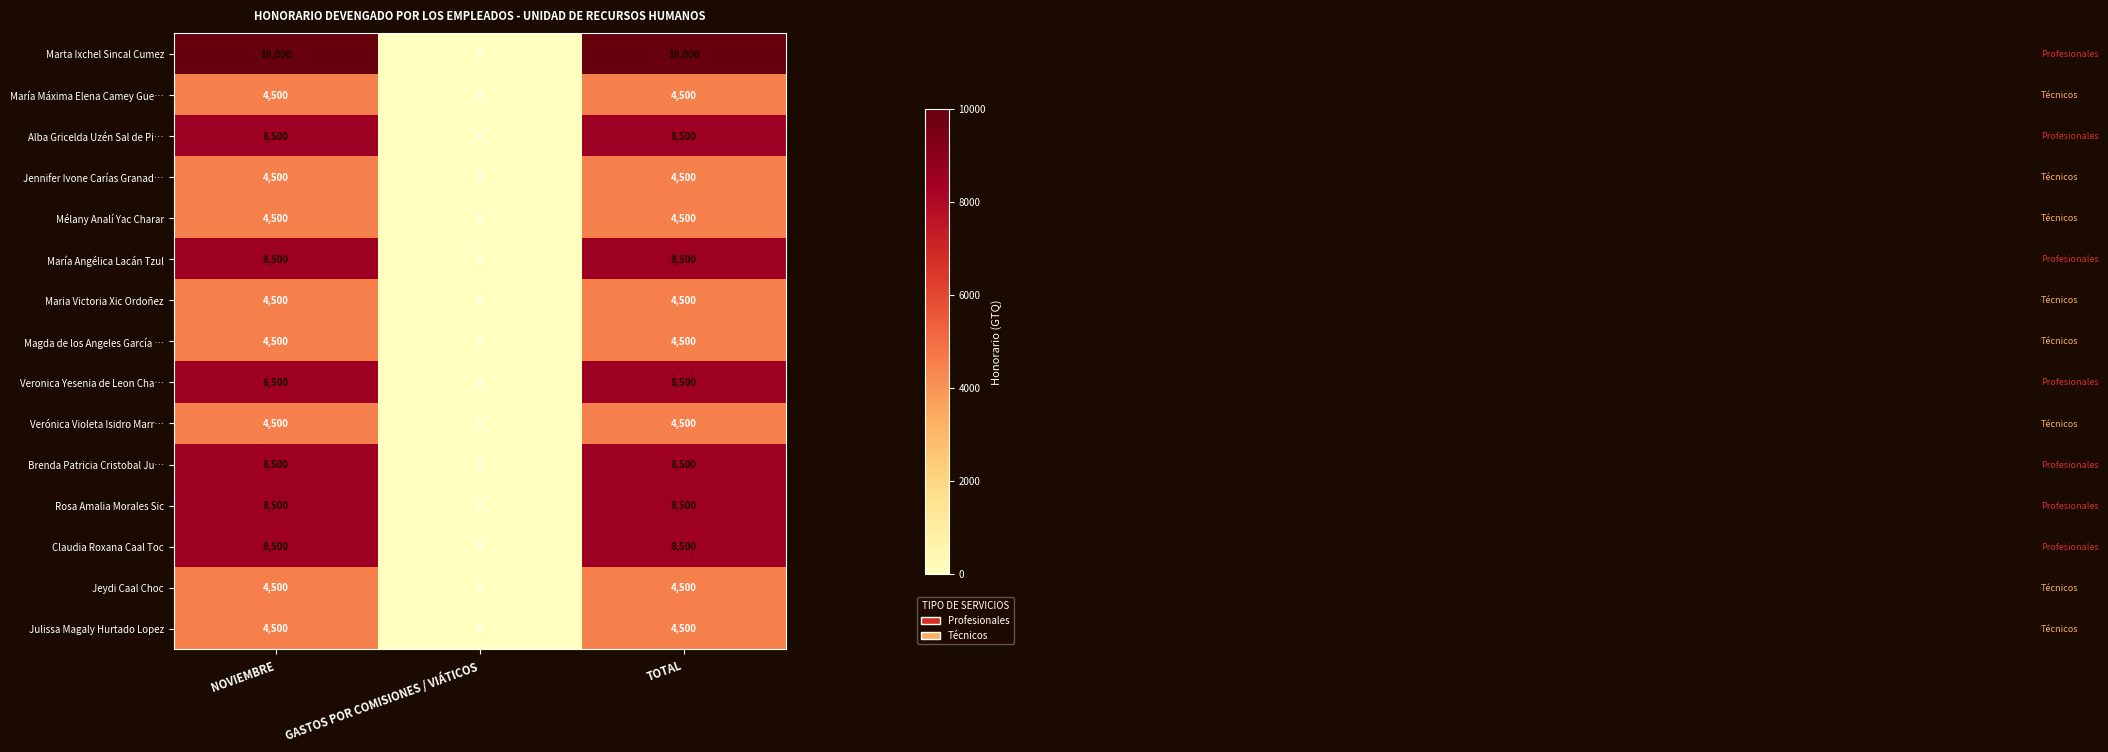

True or false: Maria Victoria Xic Ordoñez has a value of -3087 at GASTOS POR COMISIONES / VIÁTICOS.

False